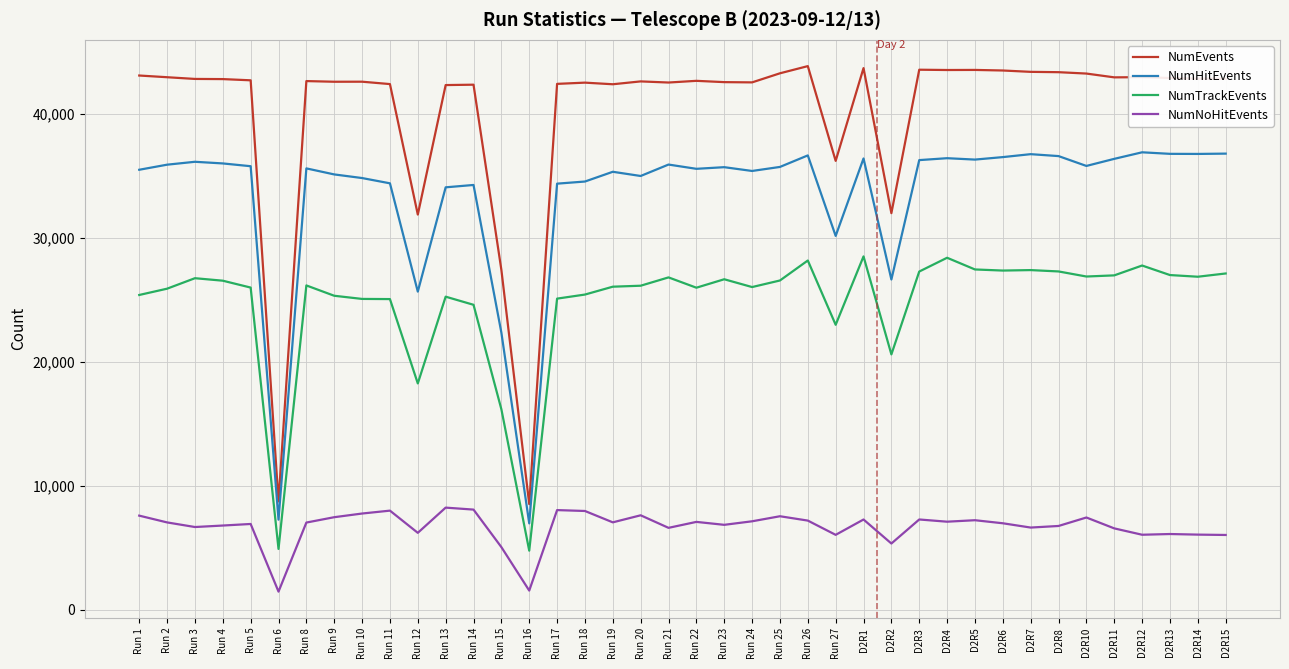

What is the spread (max minus min) of values at Run 18?

34526